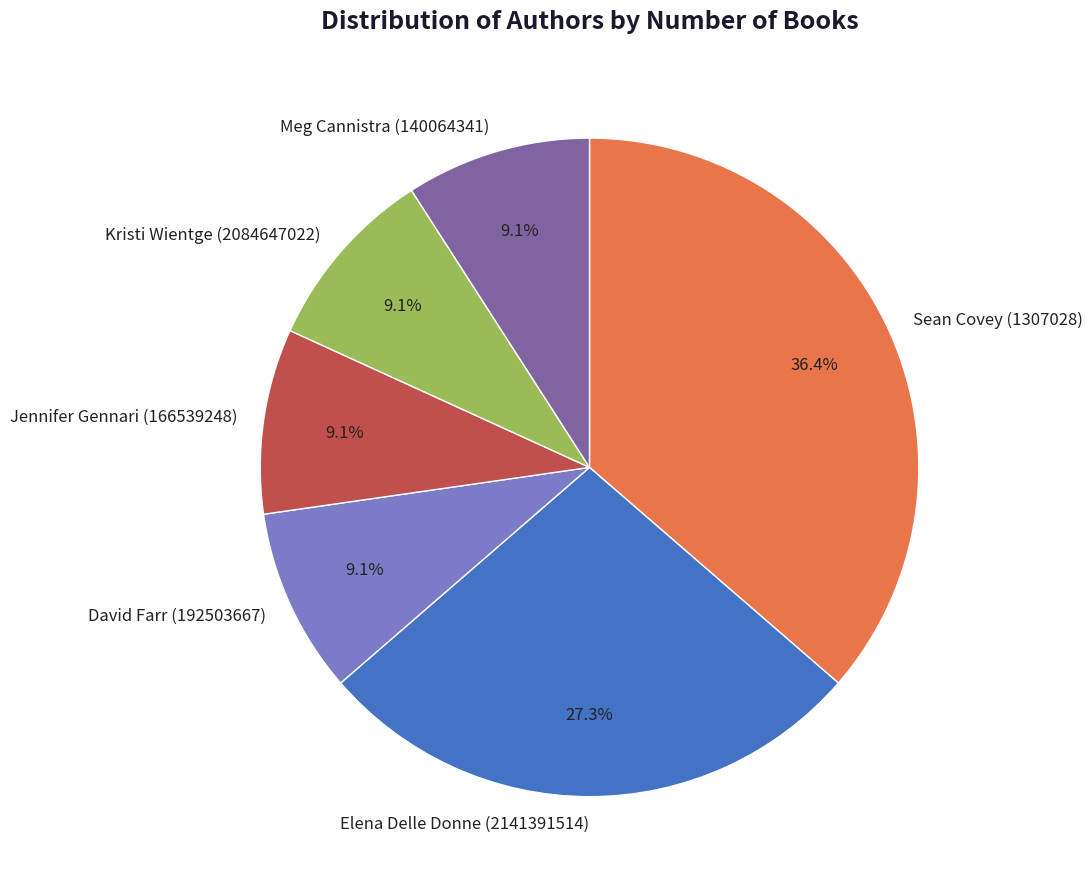

To the nearest percent, what is the difference between the largest and smallest slice percentages?

27%